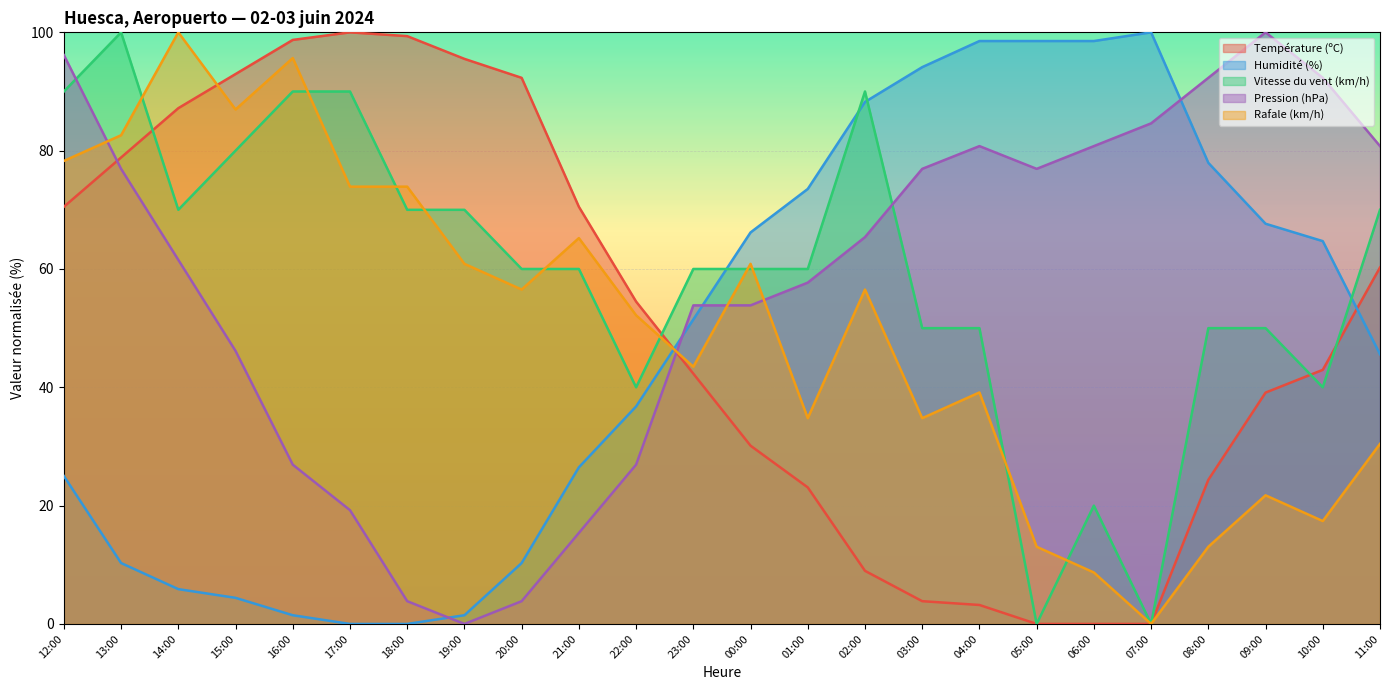

Between which two adjacent categories do Humidité (%) and Rafale (km/h) first intersect?

22:00 and 23:00